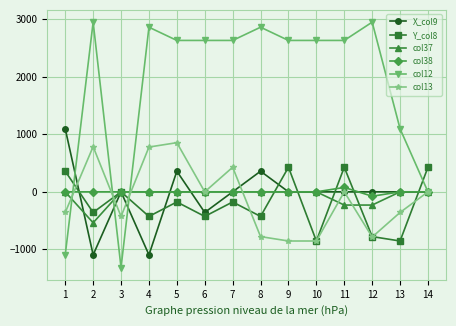

What is the total value across all series at 3?

-1744.1